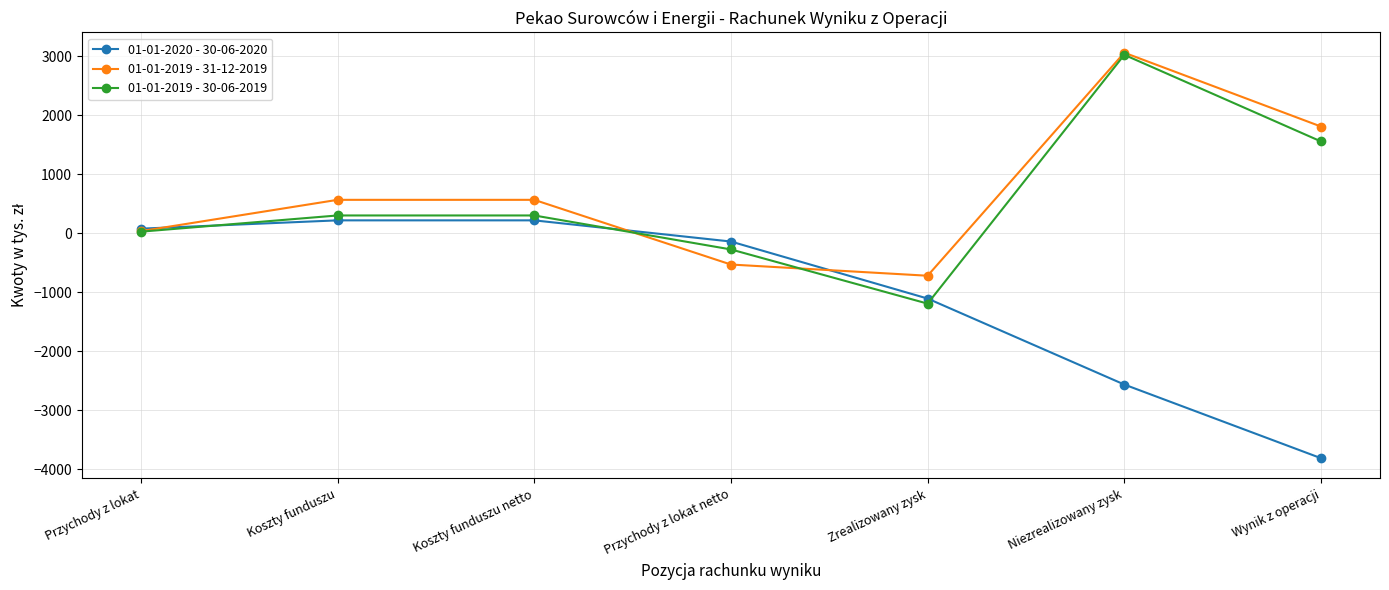

How many values in 01-01-2019 - 31-12-2019 are above zero?

5